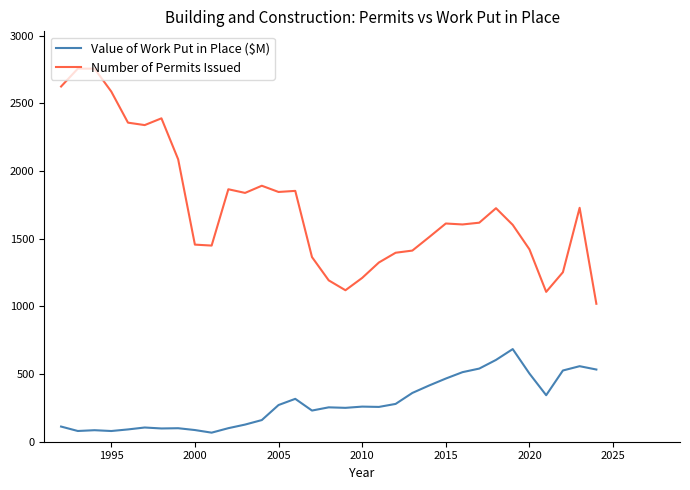

What is the highest value of the Value of Work Put in Place ($M) series?

684.3